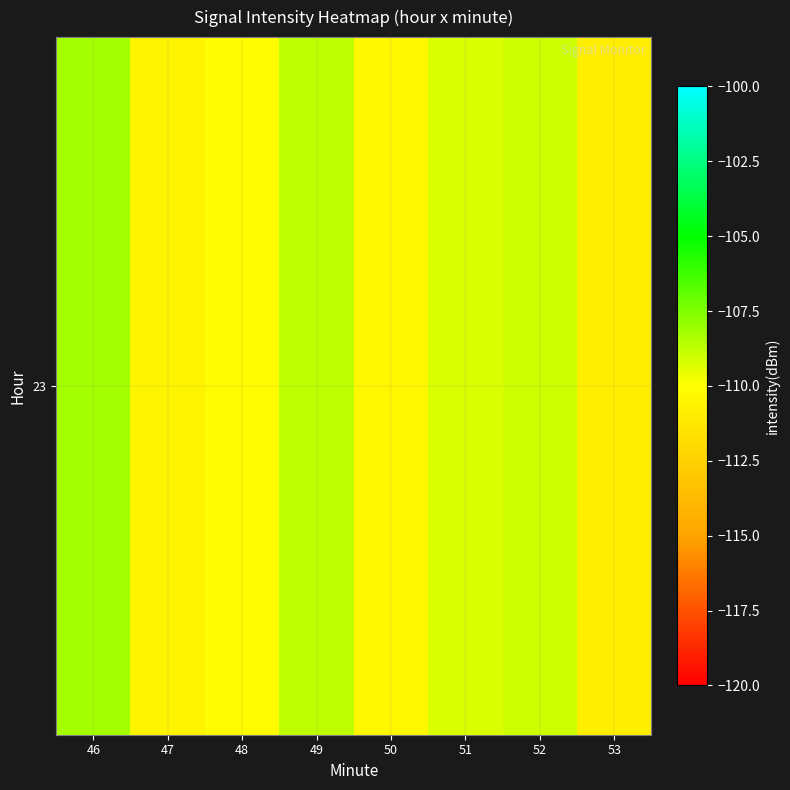

Which category has the highest value across all series?

46